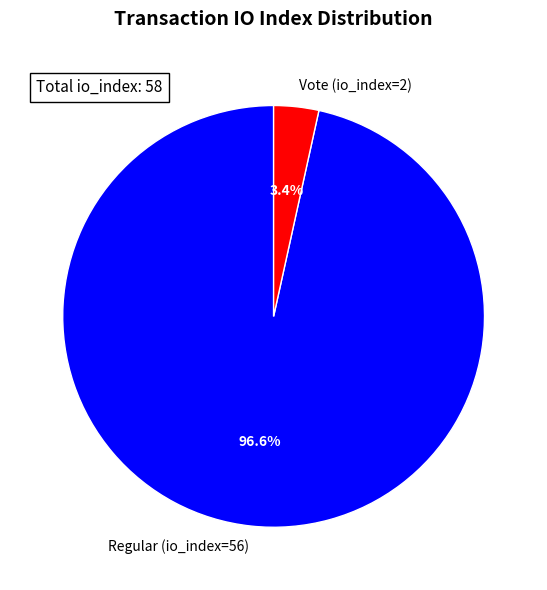

To the nearest percent, what portion does Regular (io_index=56) represent?

97%